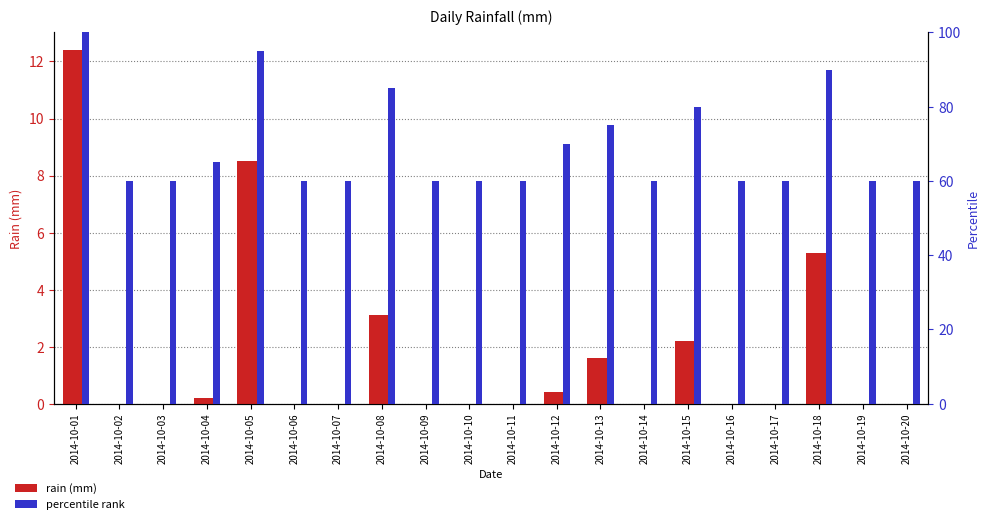

Which series changed the most between 2014-10-01 and 2014-10-14?

percentile rank